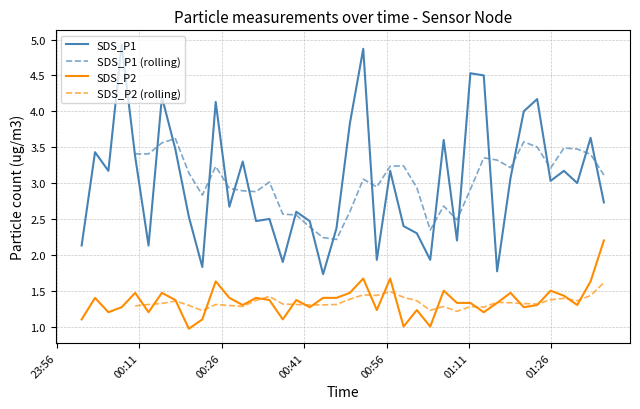

Is it true that SDS_P2 equals 0.7 at 2023/11/06 00:51:46?

False